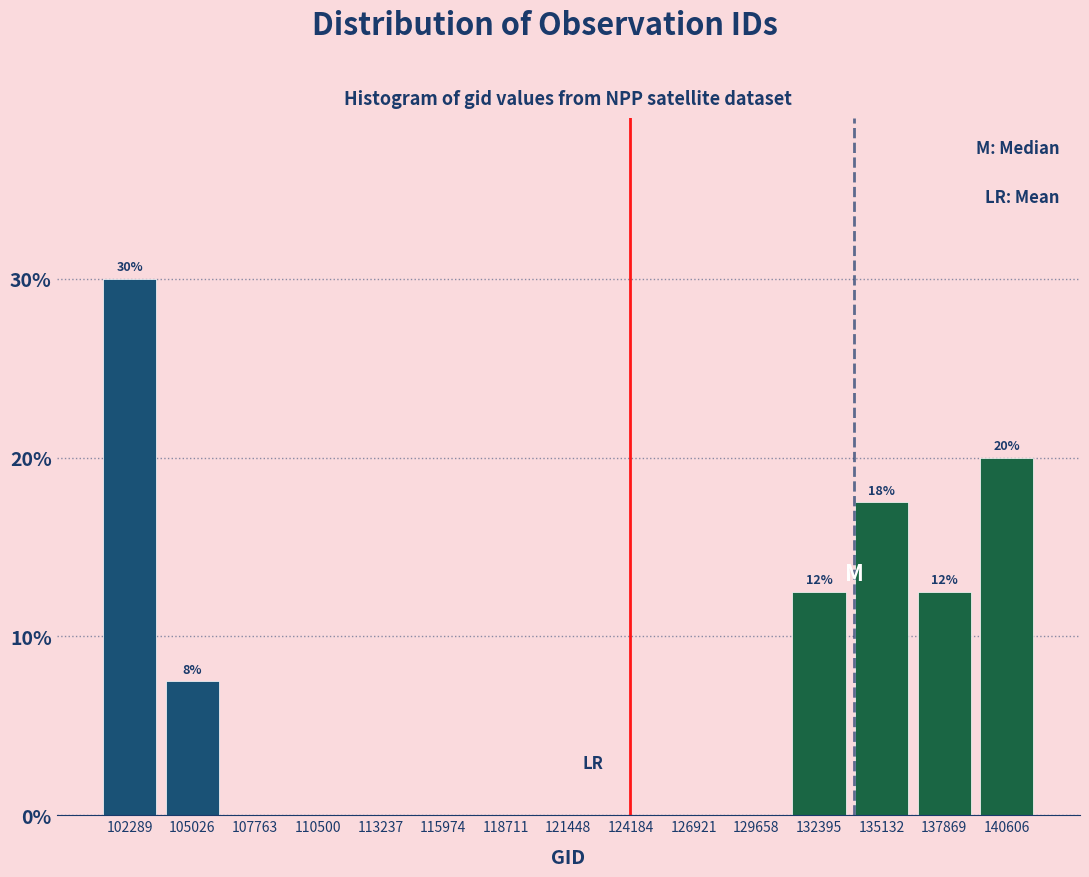

Which range on the x-axis has the tallest bar?

101000 to 103500